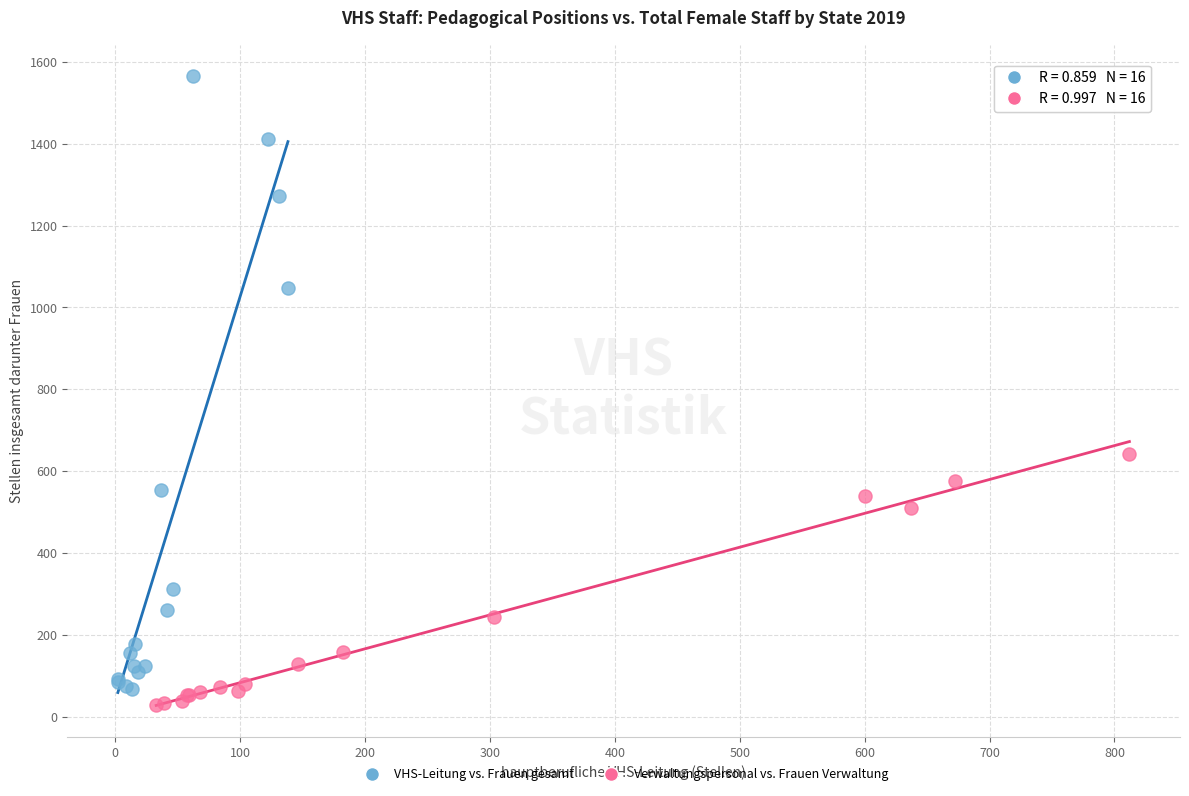

What are all the series names shown in the legend?

VHS-Leitung vs. Frauen gesamt, Verwaltungspersonal vs. Frauen Verwaltung